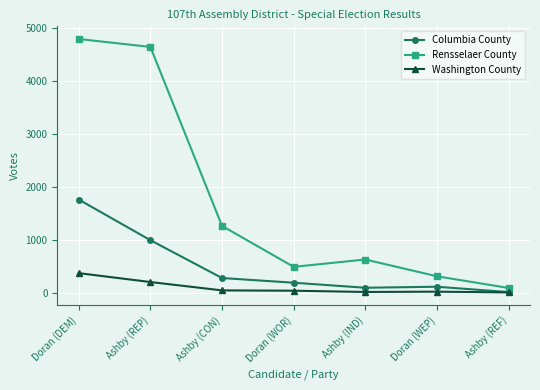

In Columbia County, how many points are lower than both neighbors (excluding endpoints)?

1